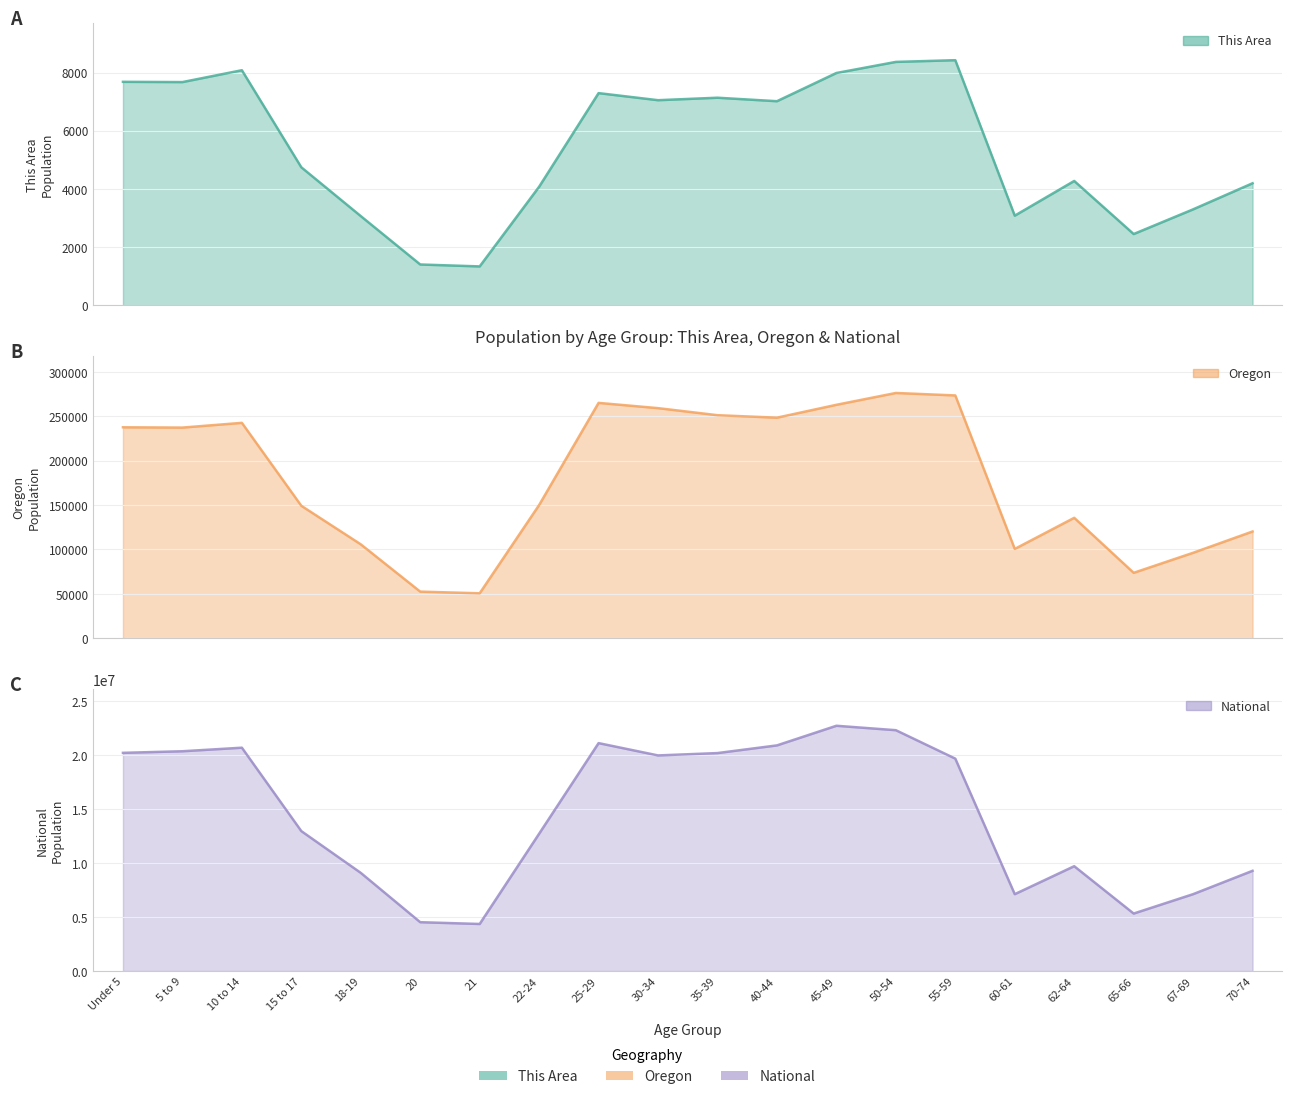

What is the greatest value displayed?

22708591